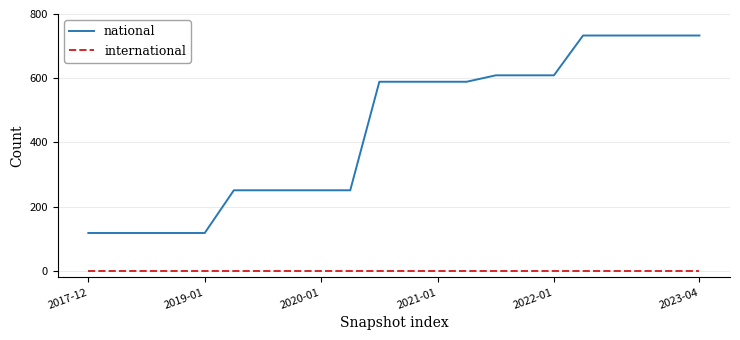

What is the minimum value for national?

118